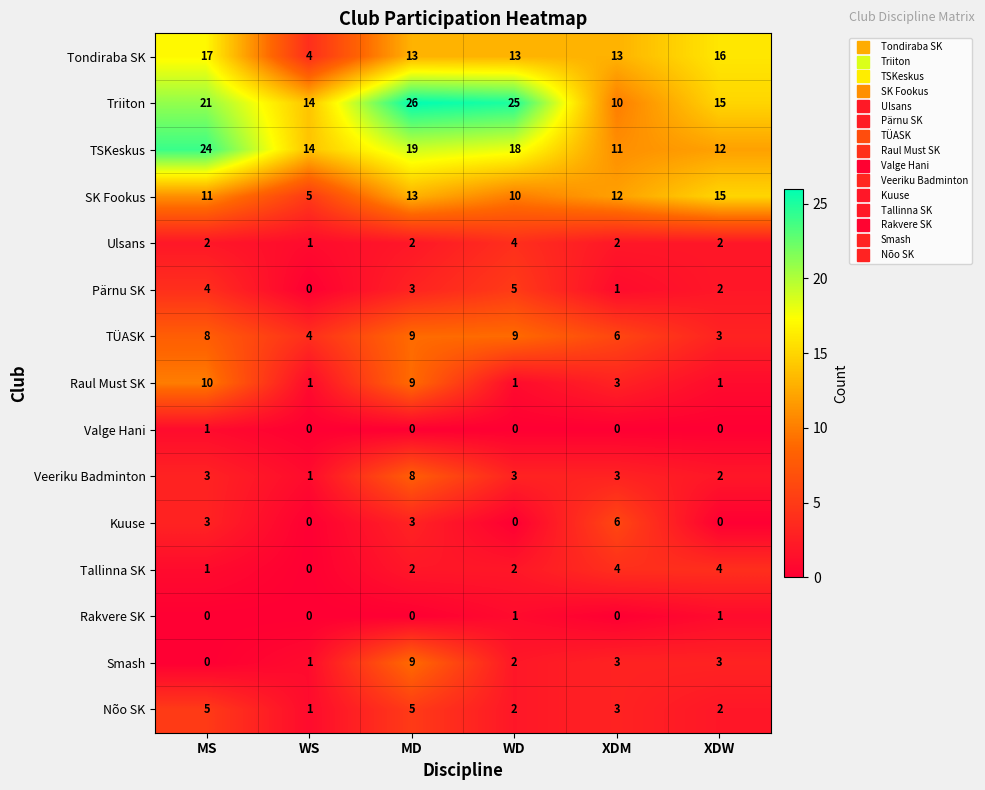

How many series are shown in this chart?

15